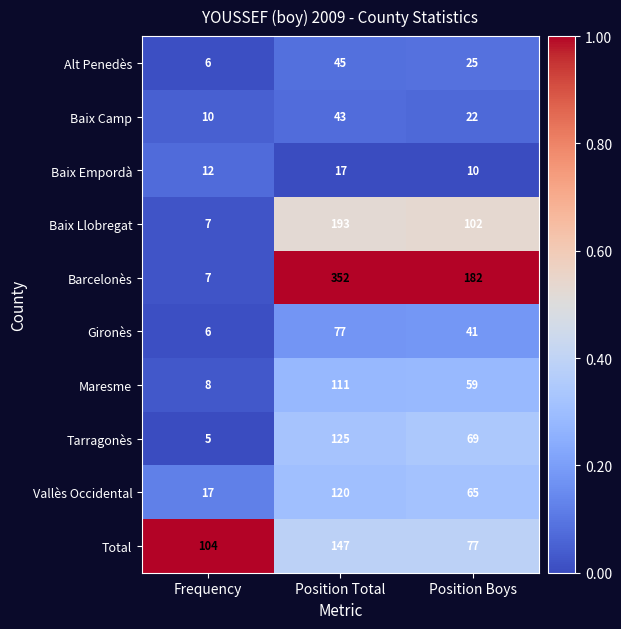

What is the sum of all Tarragonès values?

199